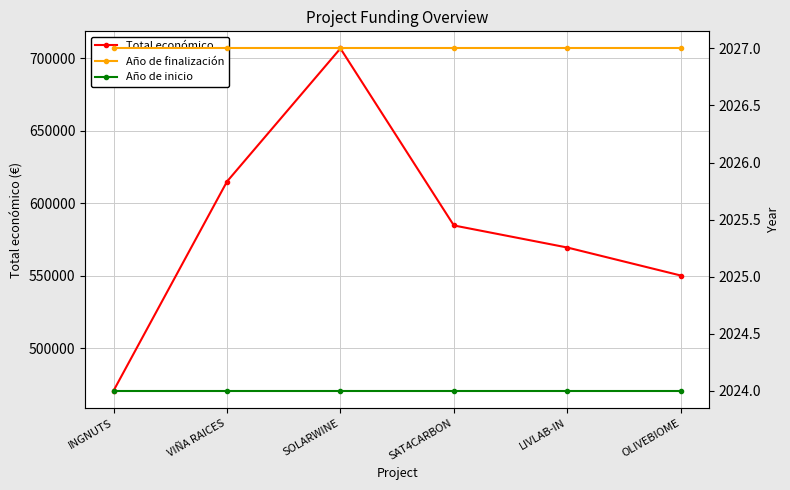

Which series has the widest spread of values?

Total económico